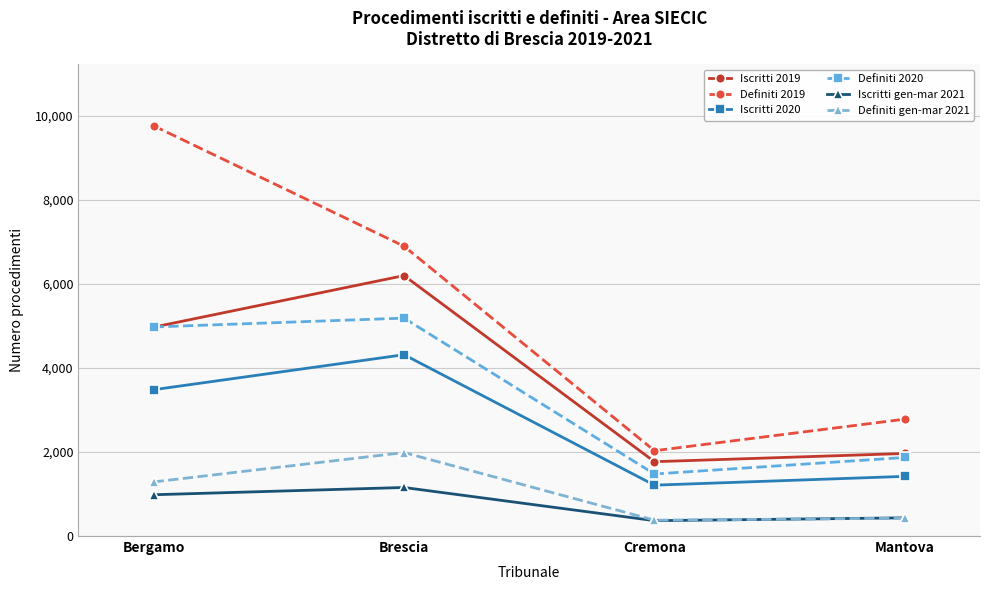

What value does the Definiti 2020 series have at Mantova?

1871